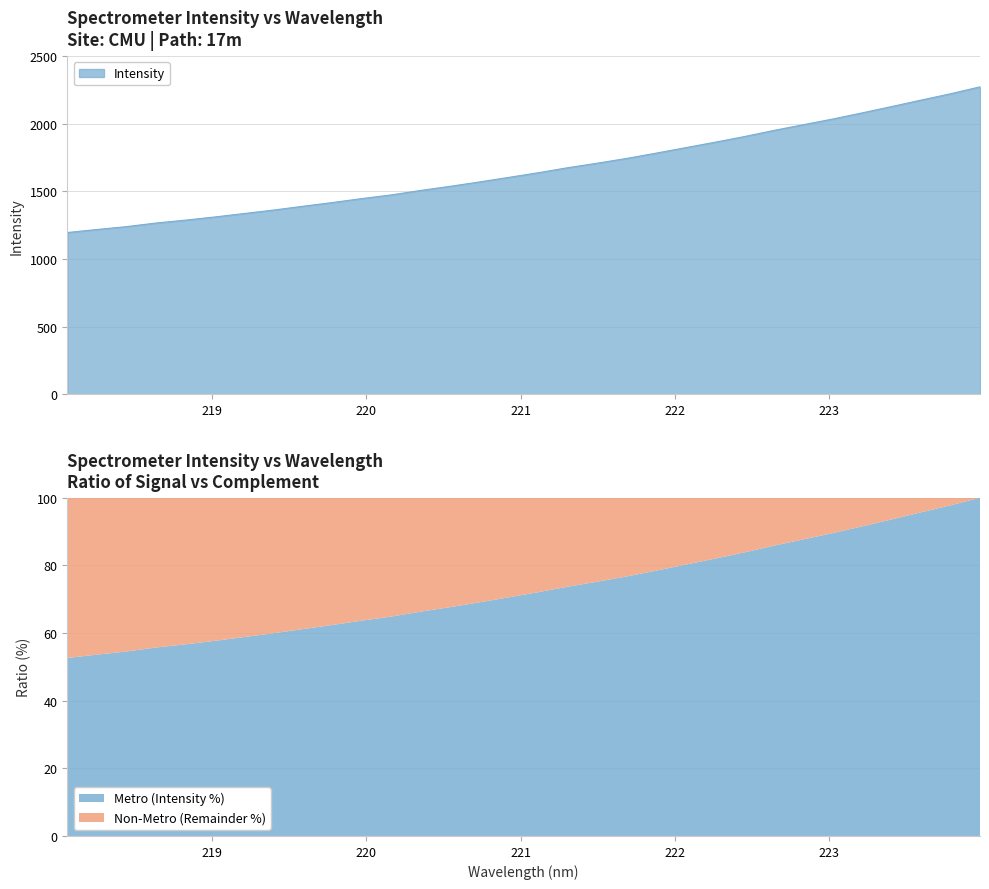

Reading left to right, transcribe all the data shown in this chart.

218.0596=1196.2	218.2508=1218.4	218.442=1239.5	218.6332=1266.2	218.8244=1287.6	219.0156=1311.1	219.2067=1336.7	219.3979=1362.3	219.589=1390.4	219.7801=1417.9	219.9712=1447.2	220.1623=1474.4	220.3533=1507.5	220.5444=1537.9	220.7354=1570.4	220.9264=1604.3	221.1174=1638.7	221.3083=1675.6	221.4993=1709.0	221.6902=1744.3	221.8812=1783.3	222.0721=1823.7	222.263=1864.0	222.4538=1905.9	222.6447=1951.1	222.8355=1993.4	223.0264=2035.4	223.2172=2080.9	223.408=2127.6	223.5987=2175.1	223.7895=2221.9	223.9802=2273.0